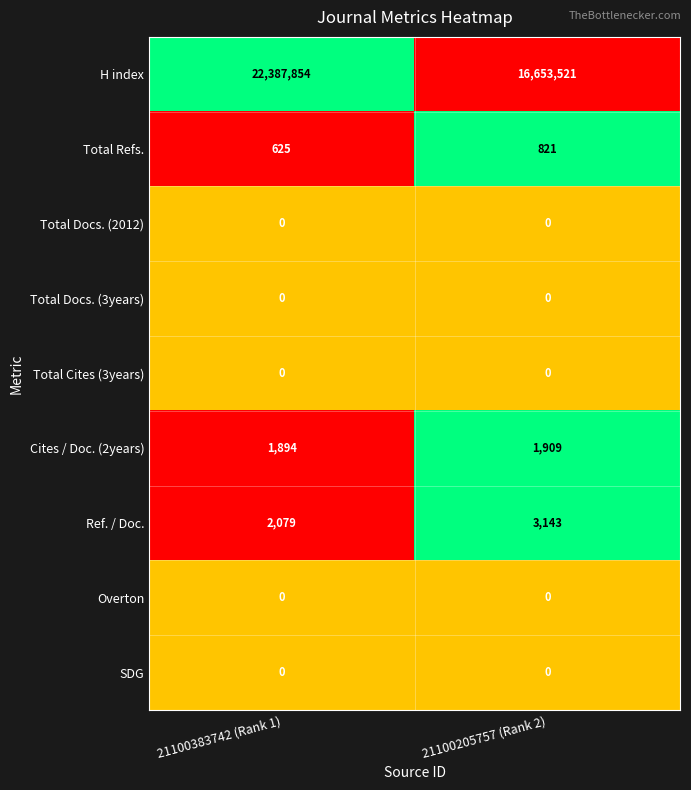

Reading right to left, extract all data points from this chart.

H index: 16653521	22387854
Total Refs.: 821	625
Total Docs. (2012): 0	0
Total Docs. (3years): 0	0
Total Cites (3years): 0	0
Cites / Doc. (2years): 1909	1894
Ref. / Doc.: 3143	2079
Overton: 0	0
SDG: 0	0